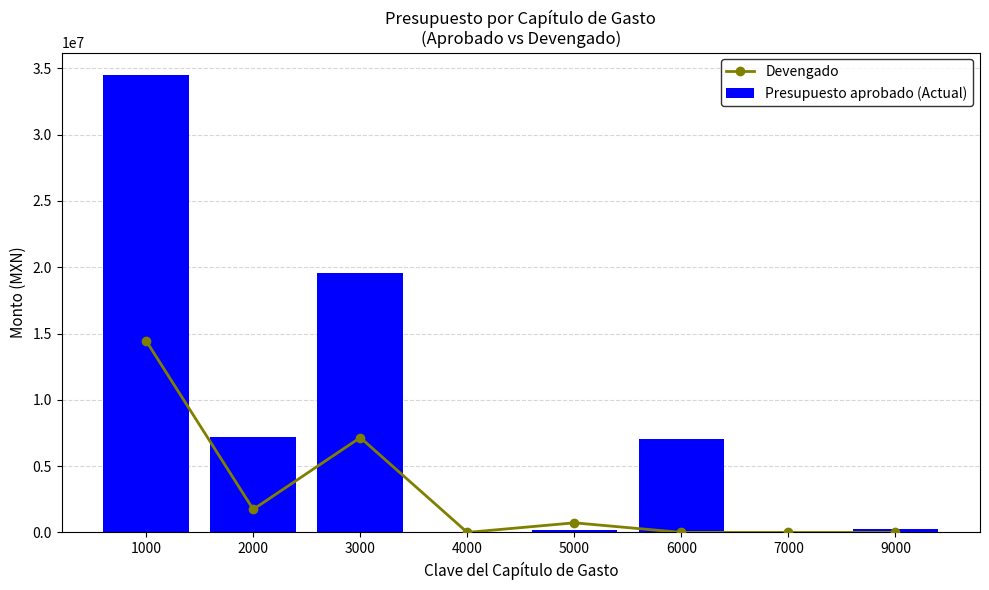

How many values in Presupuesto aprobado (Actual) are above zero?

6